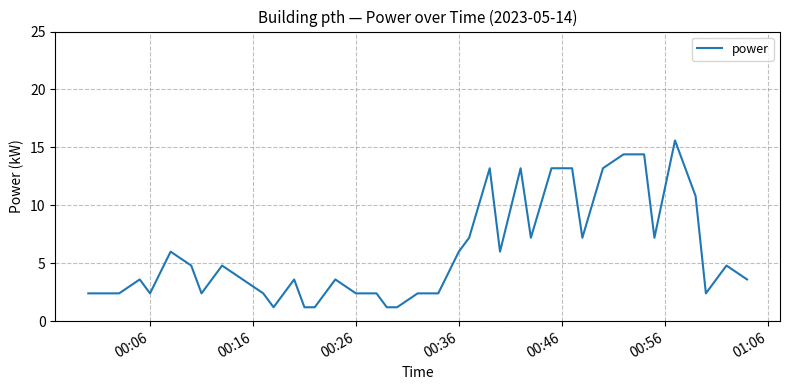

How many lines are shown in the chart?

1